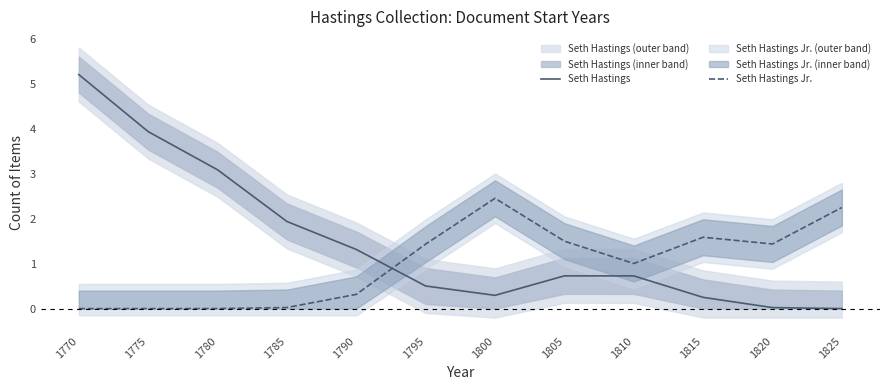

Which category has the lowest value in the Seth Hastings Jr. series?

1770